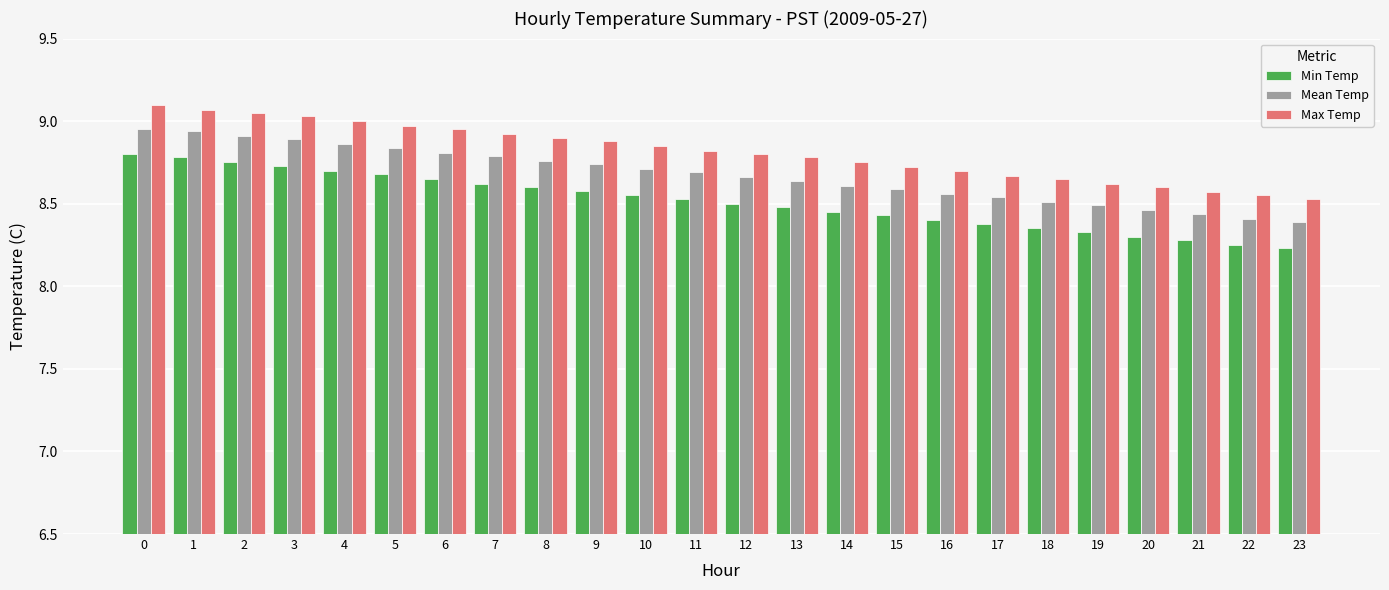

What is the total value across all series at 5?

26.5